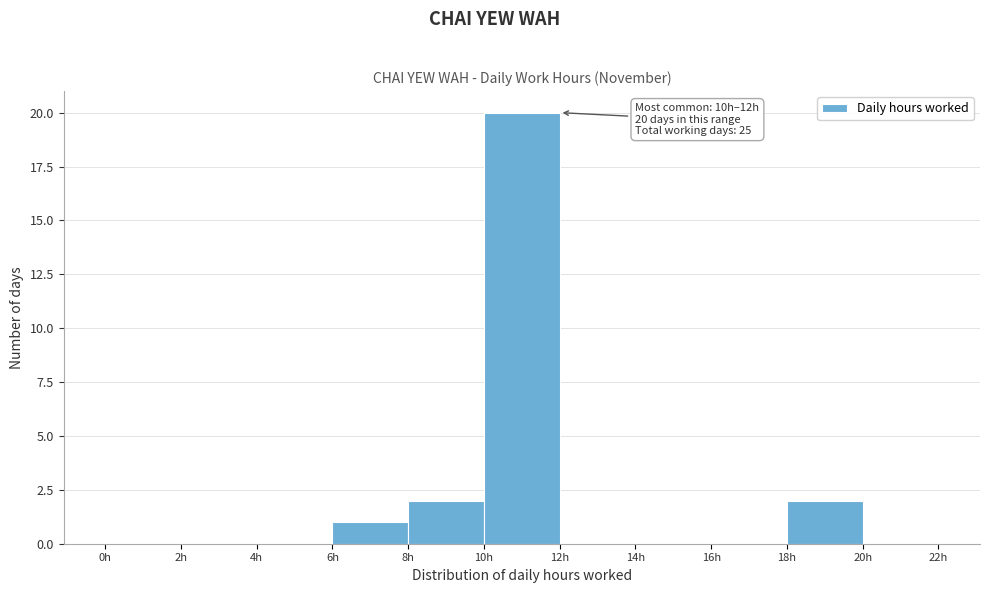

Which range on the x-axis has the tallest bar?

10 to 12